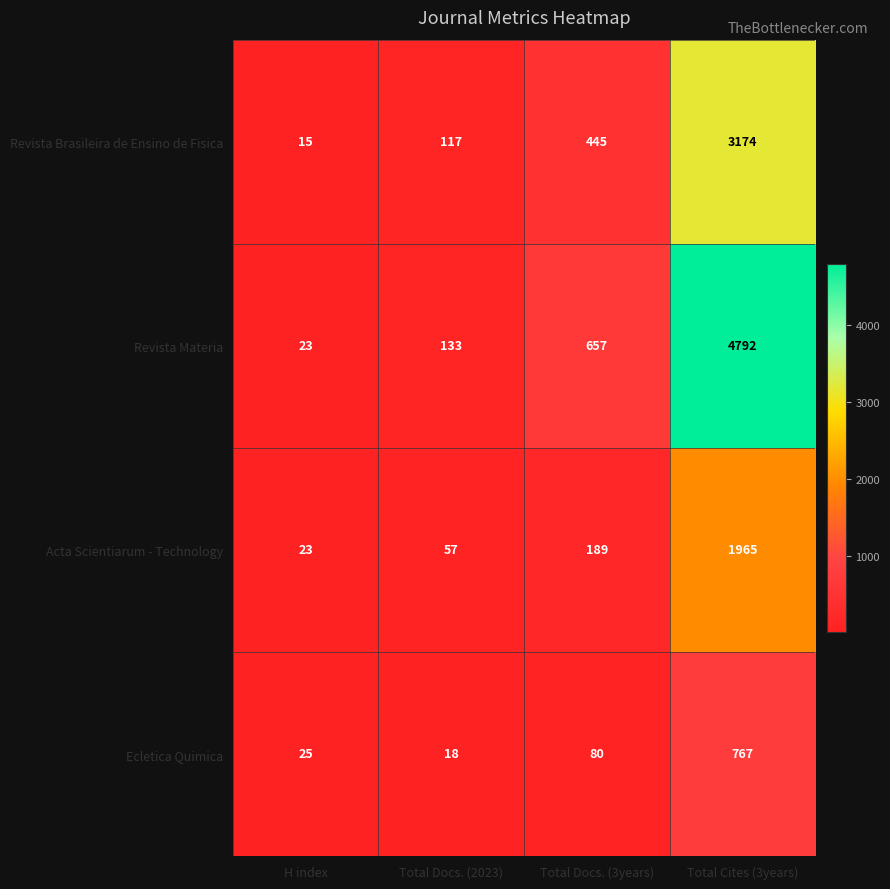

Read the Revista Materia value at Total Cites (3years).

4792